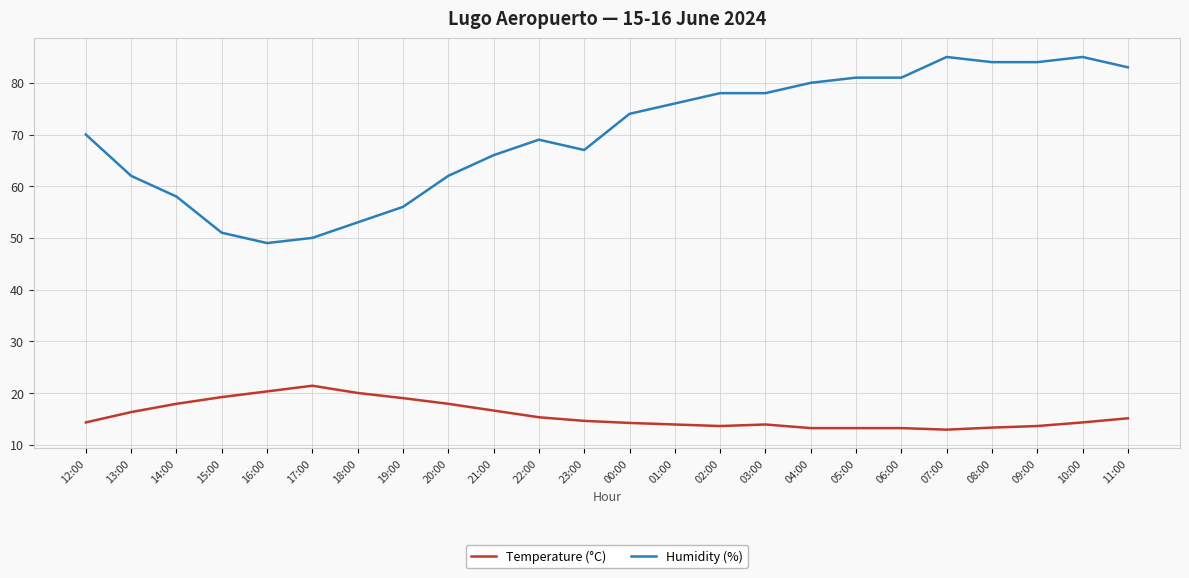

What is the difference between the maximum and second lowest values in the Humidity (%) series?

35.0